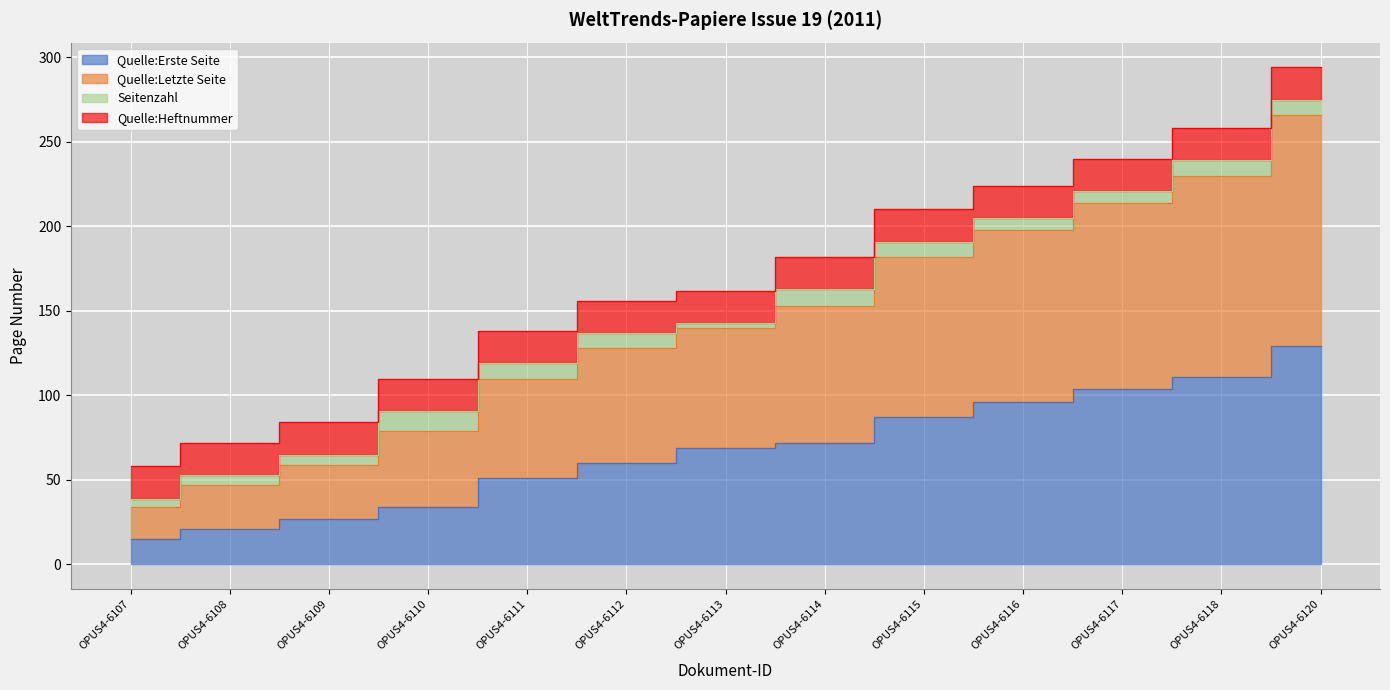

What is the difference between the maximum and second lowest values in the Quelle:Erste Seite series?

108